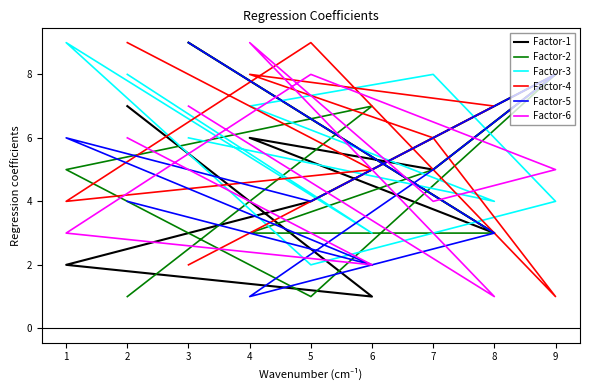

Rank the series at 8 from lowest to highest value.

Factor-6, Factor-1, Factor-2, Factor-5, Factor-3, Factor-4